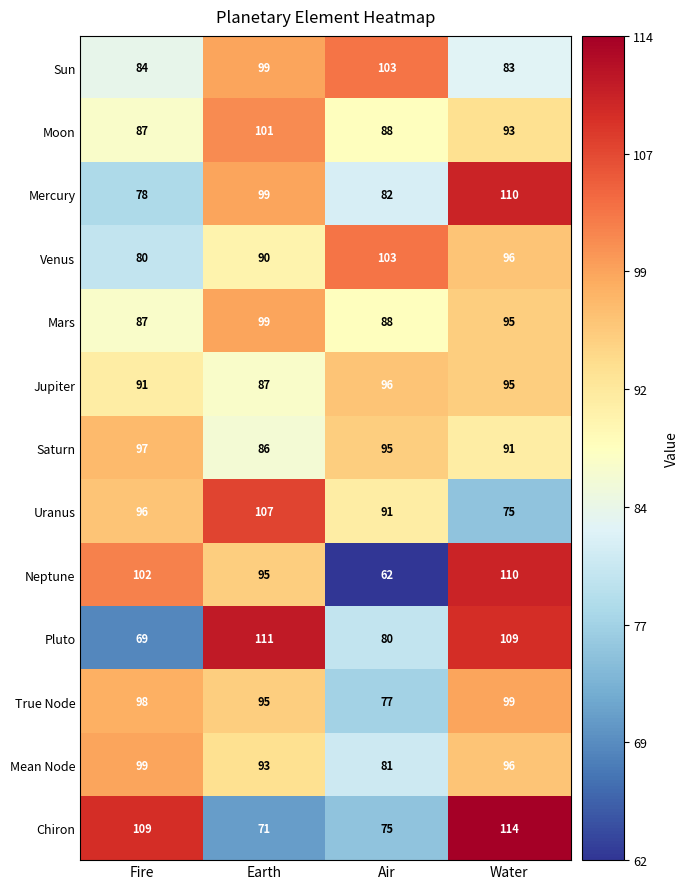

What is the maximum value for Neptune?

110